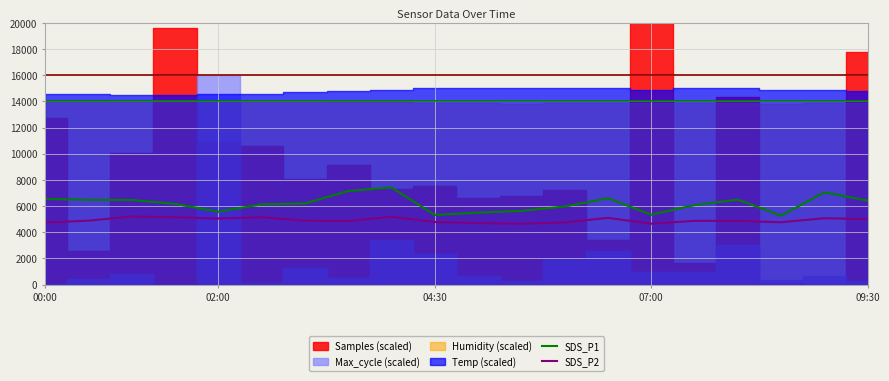

What is the difference between the maximum and second lowest values in the SDS_P1 series?

2106.0